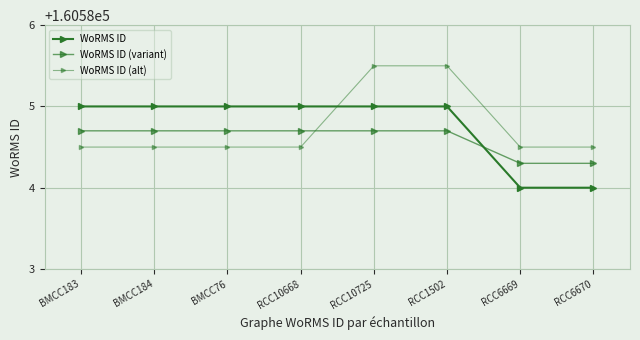

What is the label of the 7th point from the left?

RCC6669